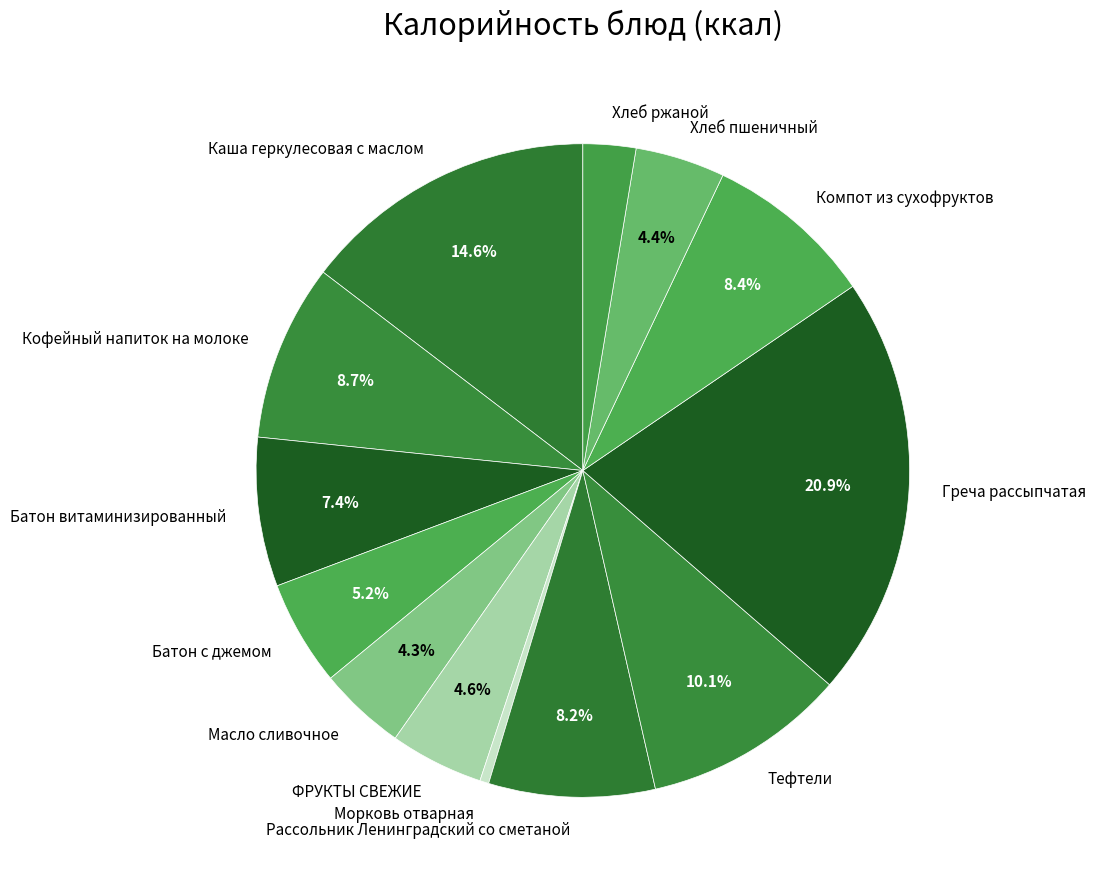

How many segments does this pie chart have?

13